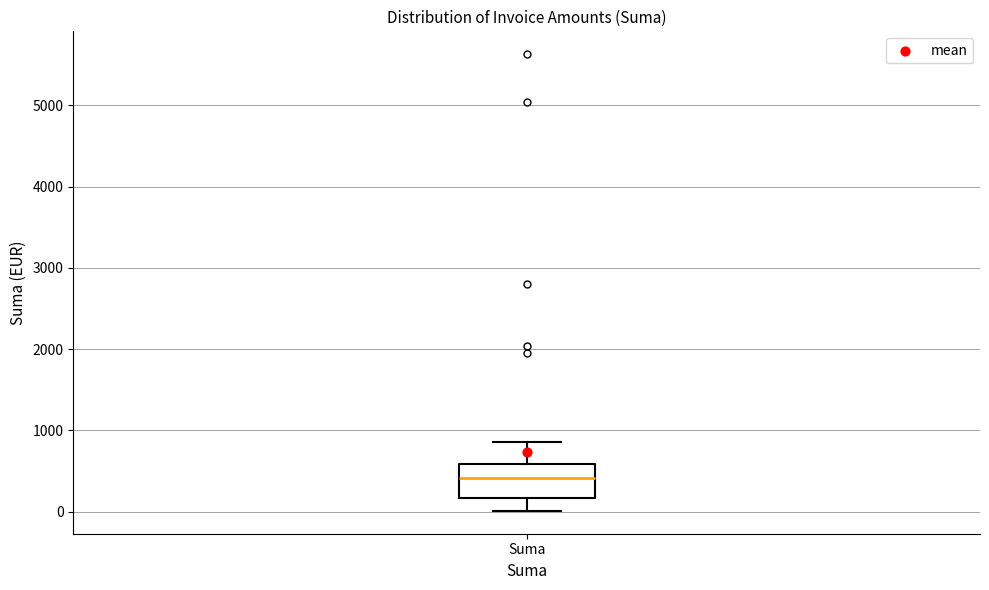

Read this box plot against the y-axis: the position of the median line, the range covered by the box, and the ends of both whiskers. The values are not printed on the chart, so give them approximately, as read against the axis.

median 400, box 200 to 600, whiskers 0 to 900